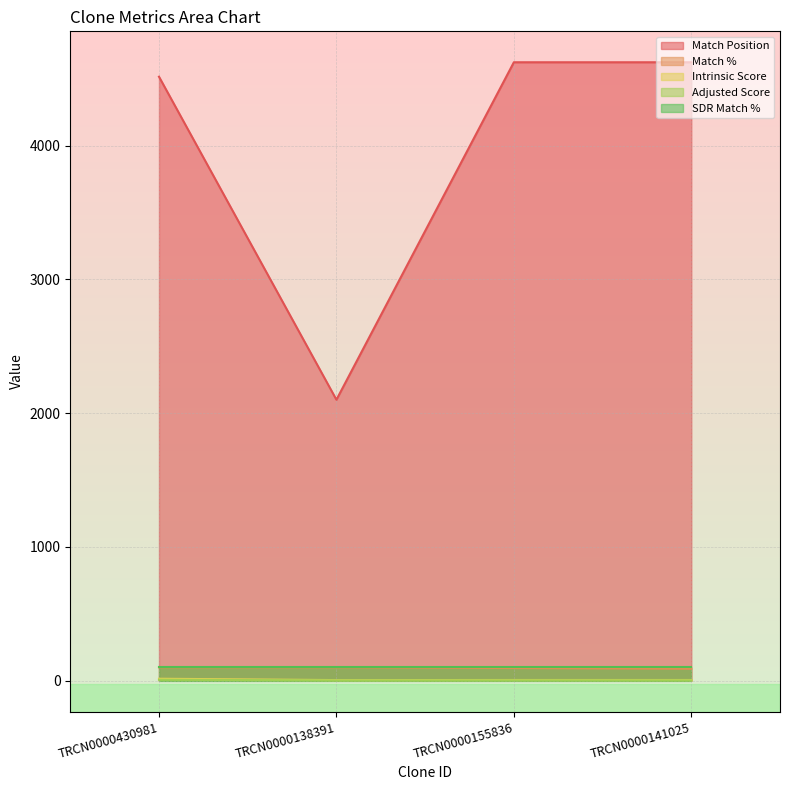

At how many categories does at least one series exceed 3284?

3